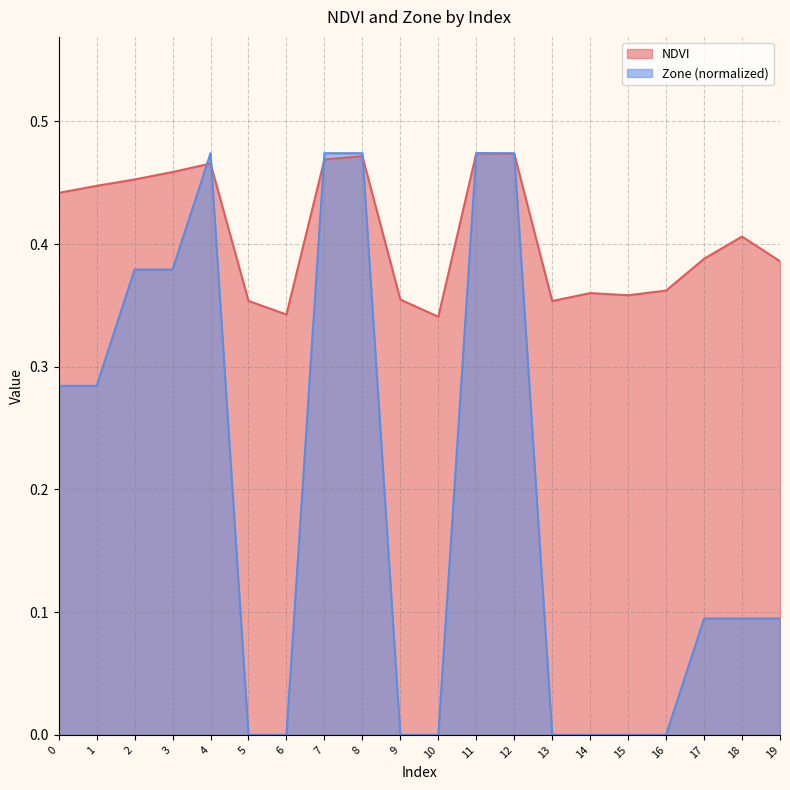

Rank the series at 6 from lowest to highest value.

Zone (normalized), NDVI